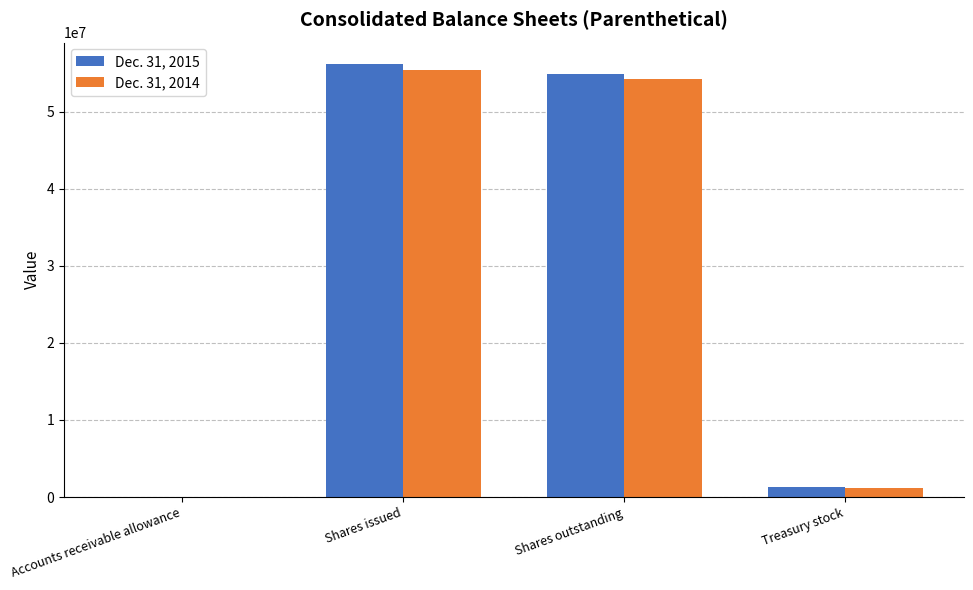

How many groups of bars are there?

4